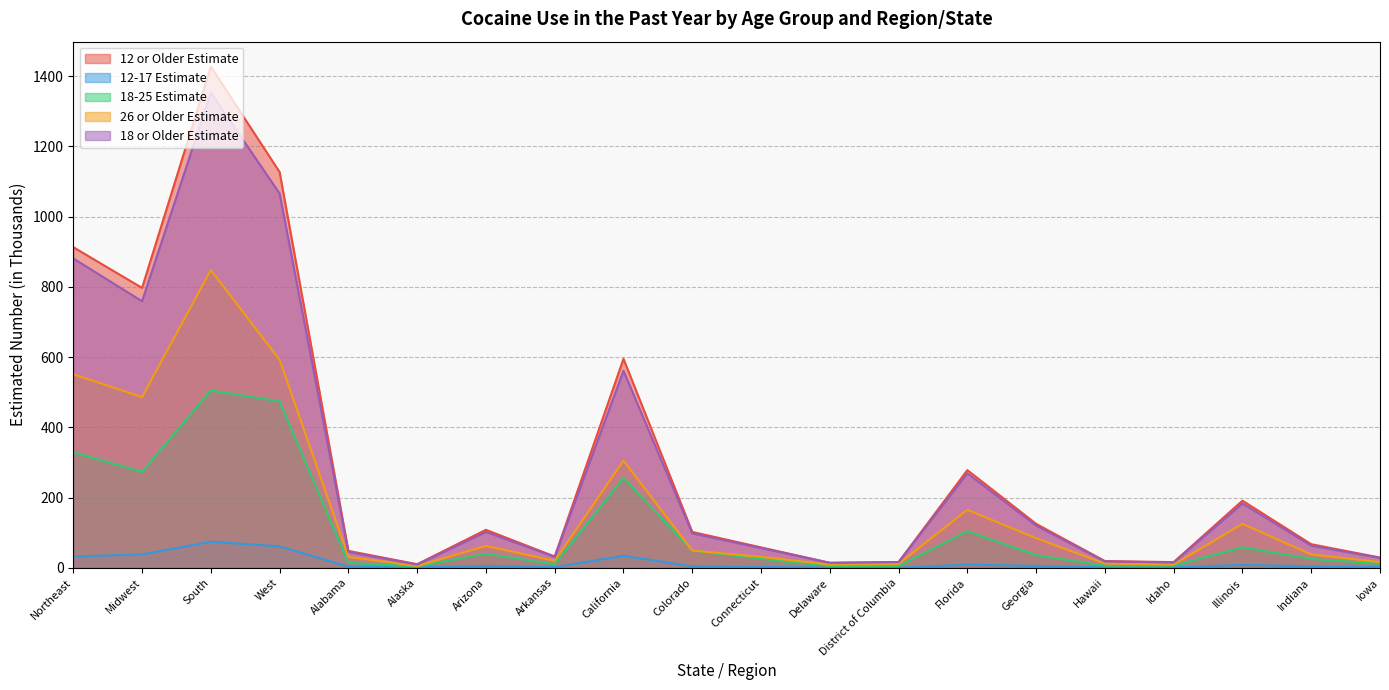

At how many categories does at least one series exceed 717?

4